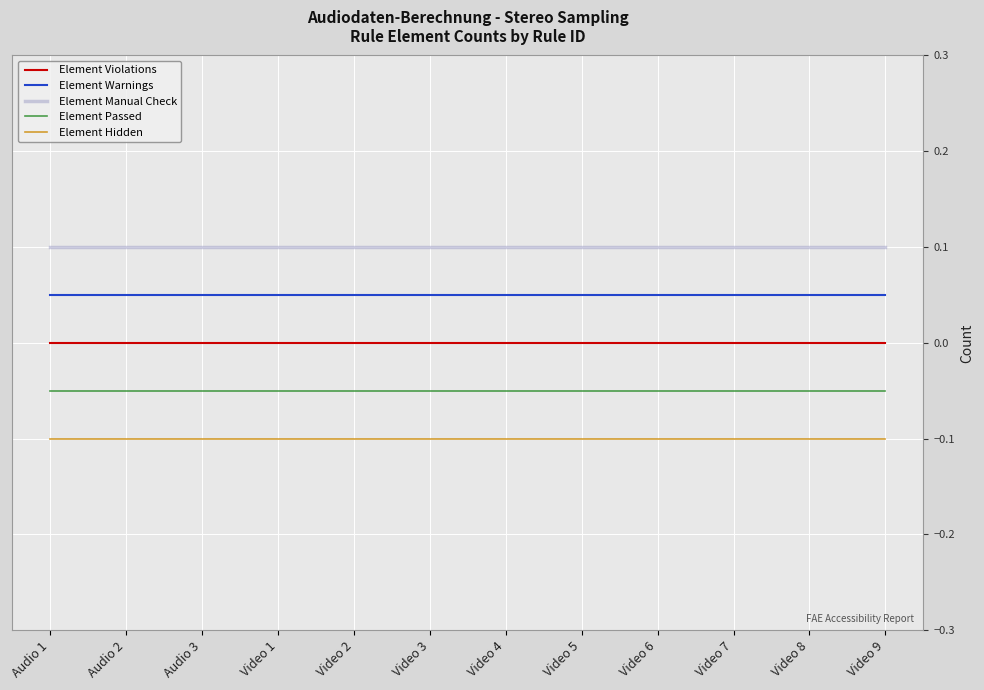

Is the value of Element Warnings at Video 7 greater than the value of Element Violations at Video 2?

Yes